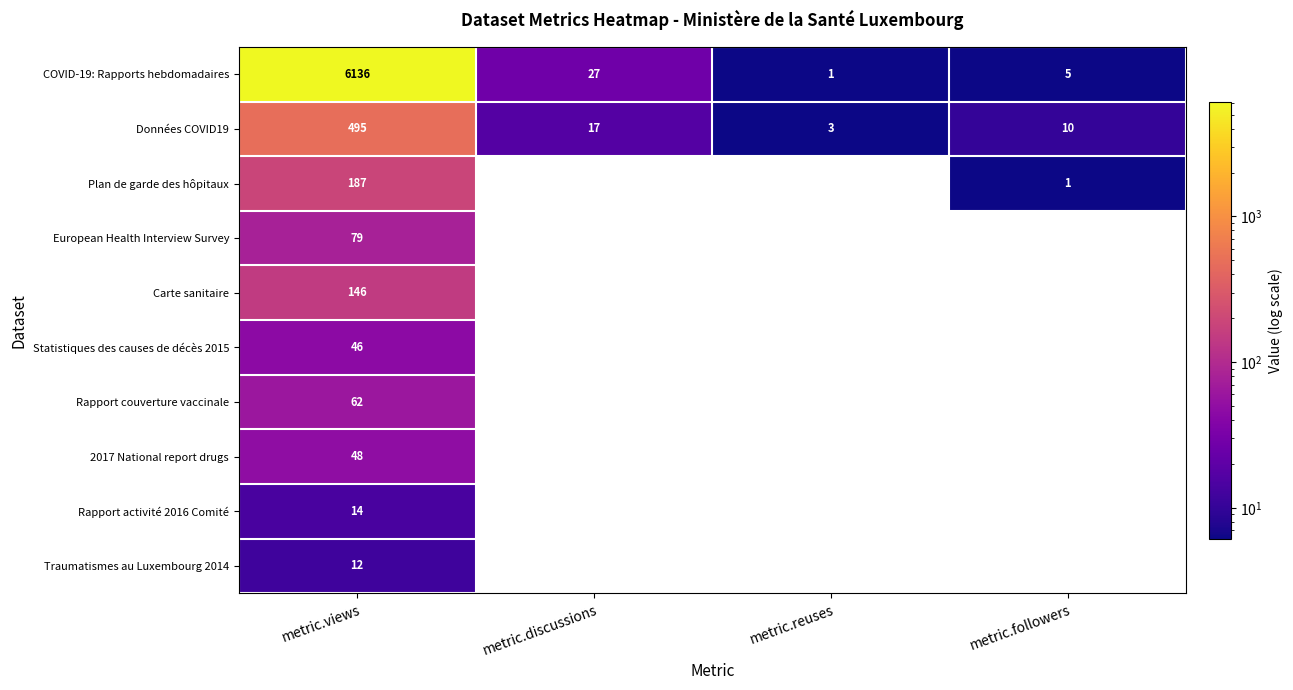

What is the highest value of the Plan de garde des hôpitaux series?

187